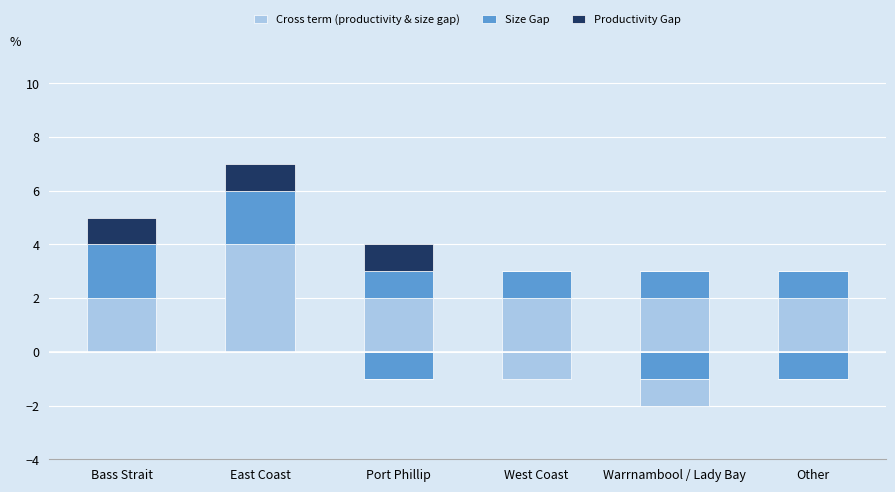

At how many categories does at least one series exceed 1?

6